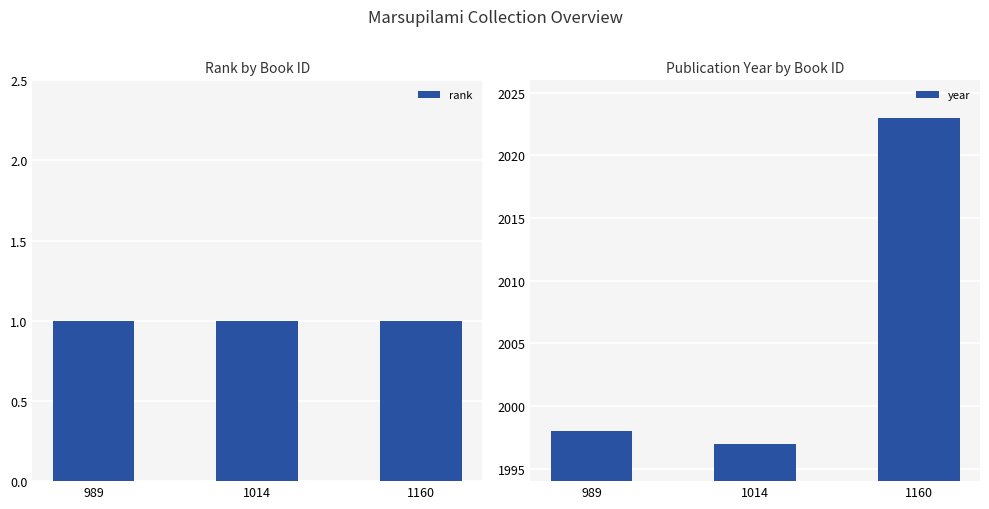

What is the sum of all year values?

6018